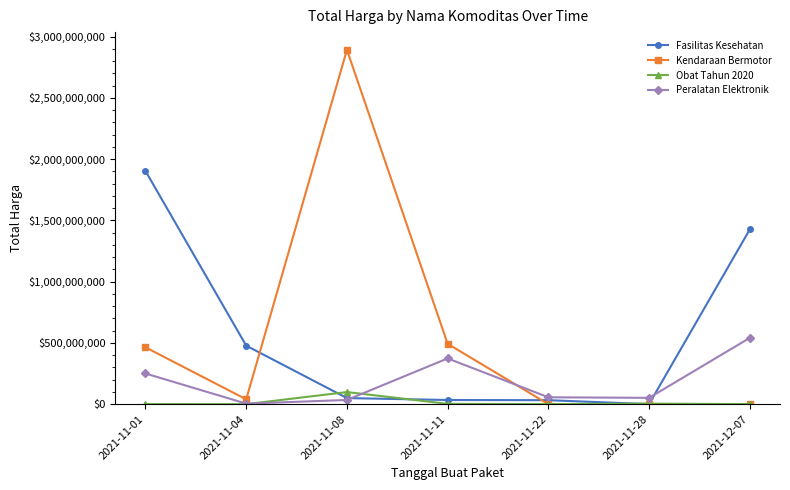

Which series changed the most between 2021-11-01 and 2021-11-04?

Fasilitas Kesehatan